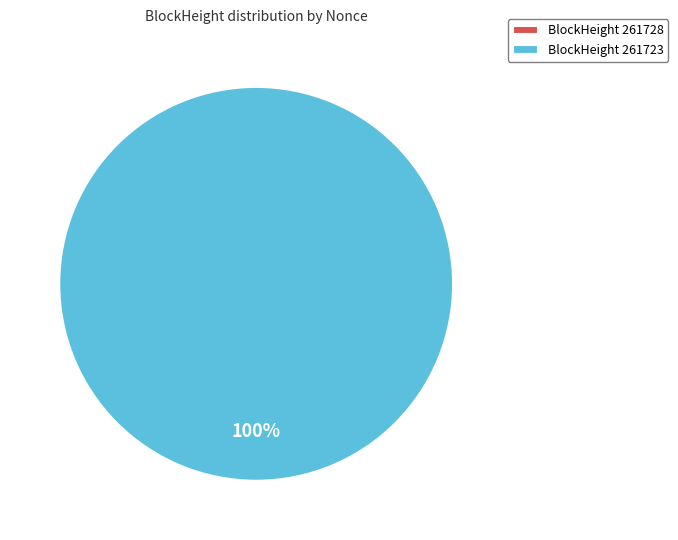

Which slice is the largest?

261723